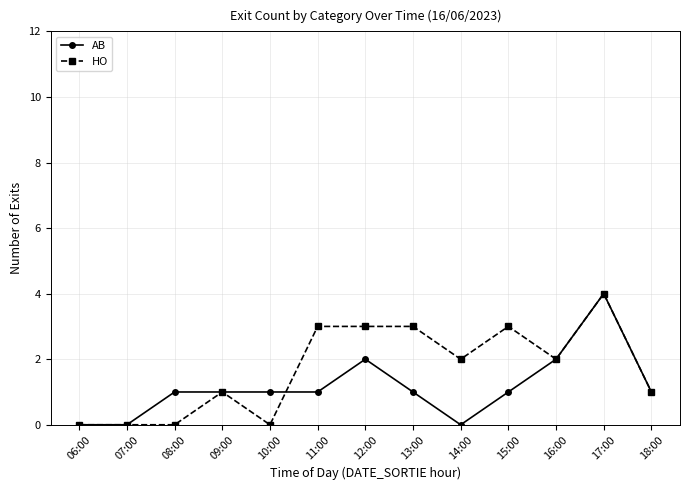

What is the difference between the second highest and minimum values in the AB series?

2